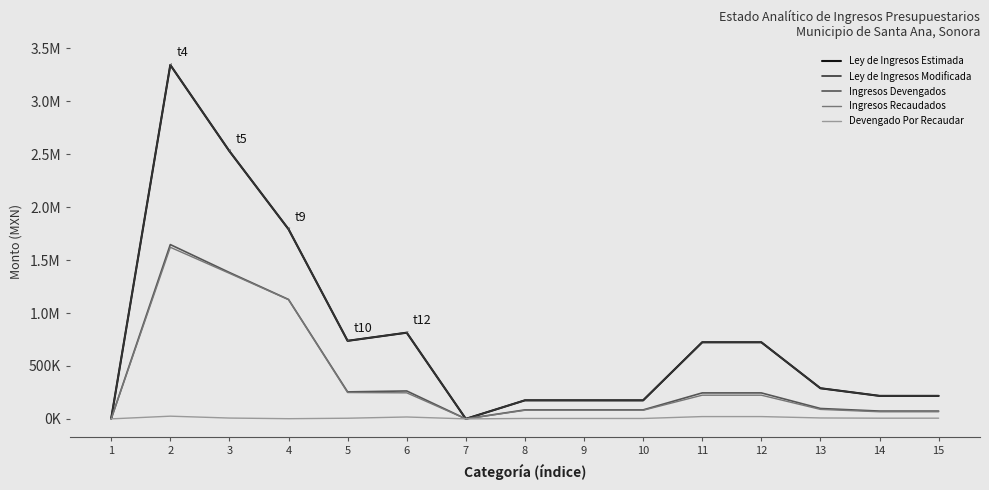

Does the chart have visible grid lines?

No